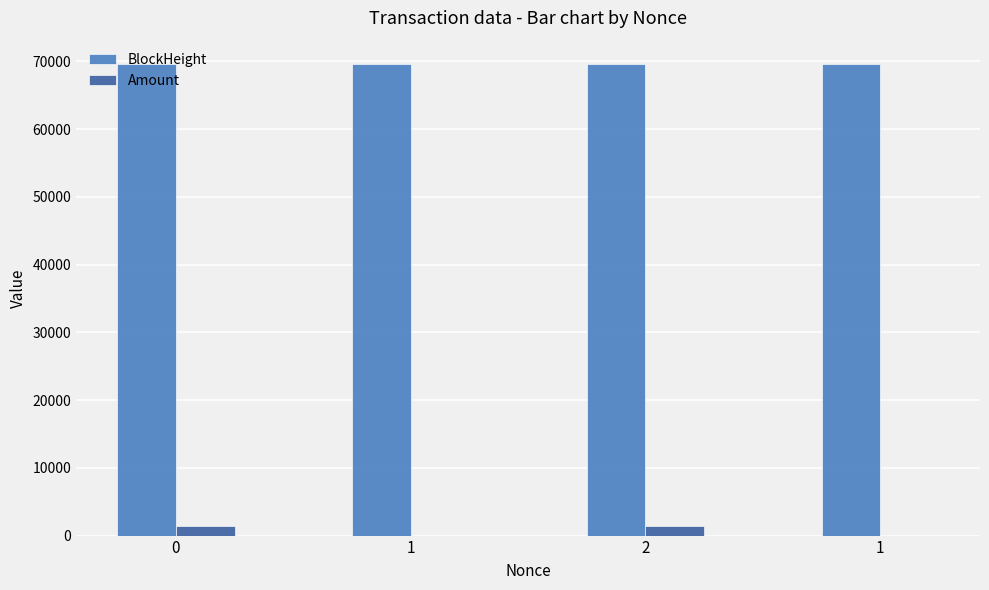

How many groups of bars are there?

4